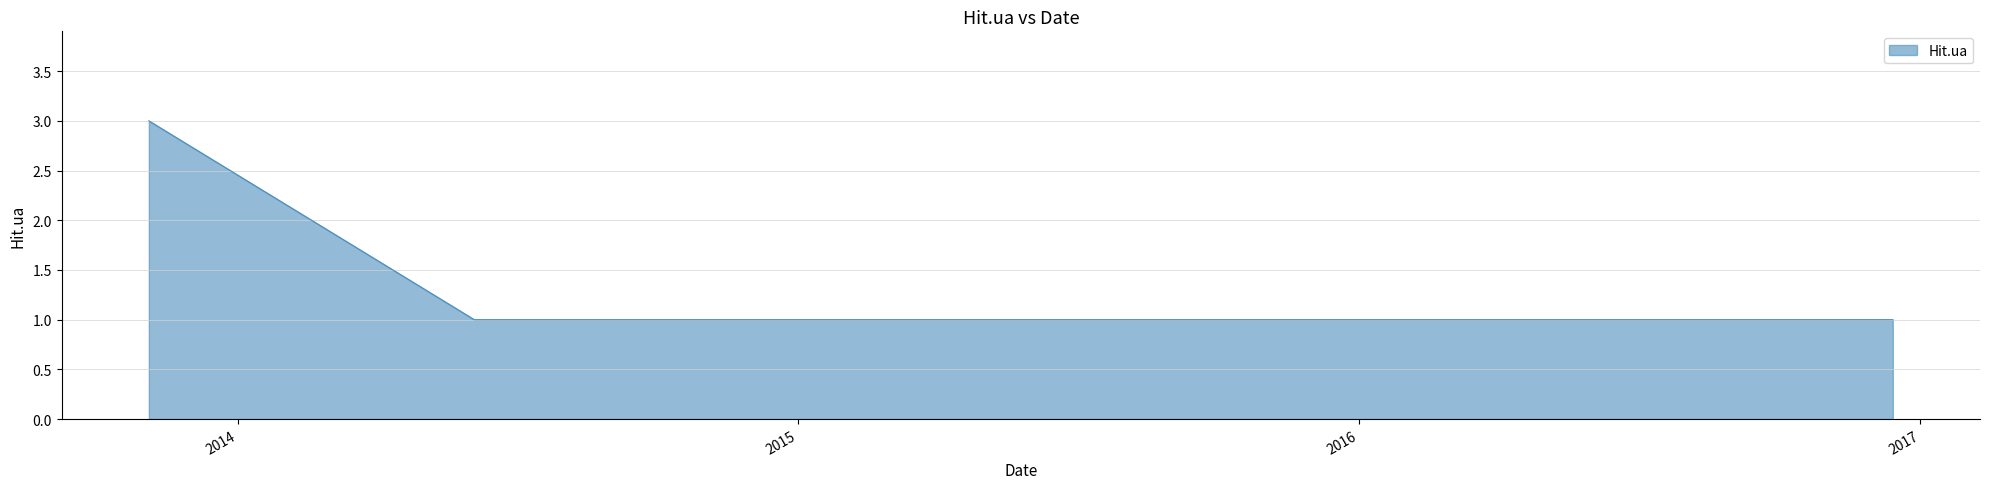

What is the greatest value displayed?

3